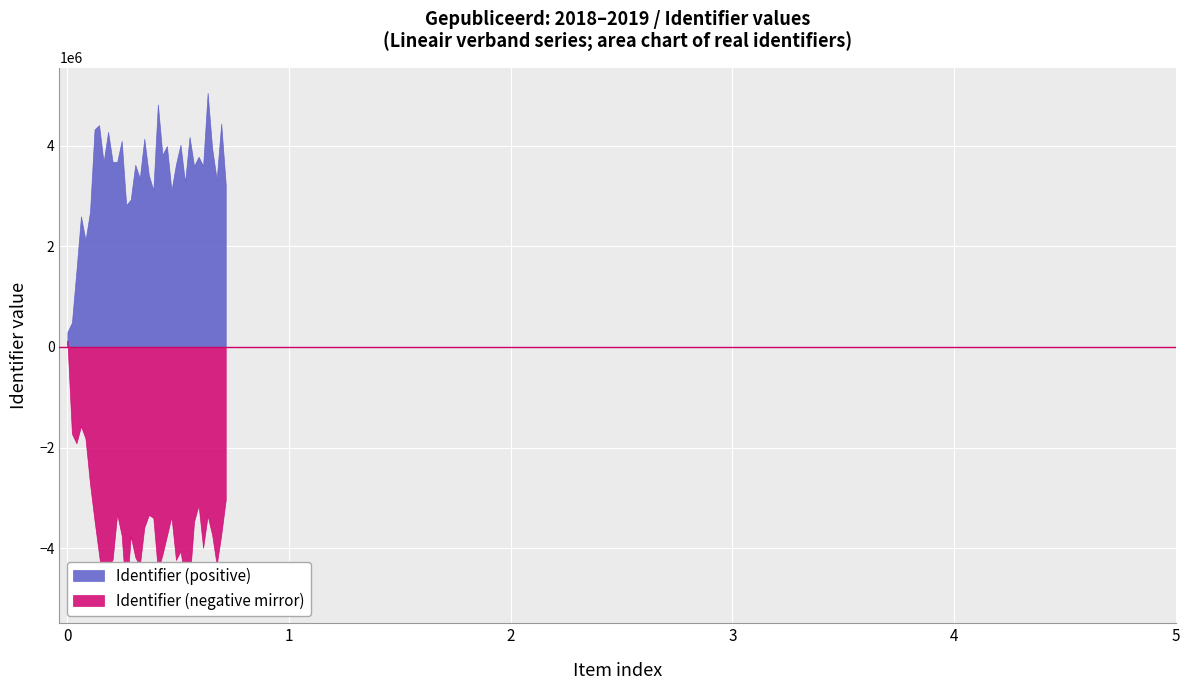

What is the sum of all values?

19746670